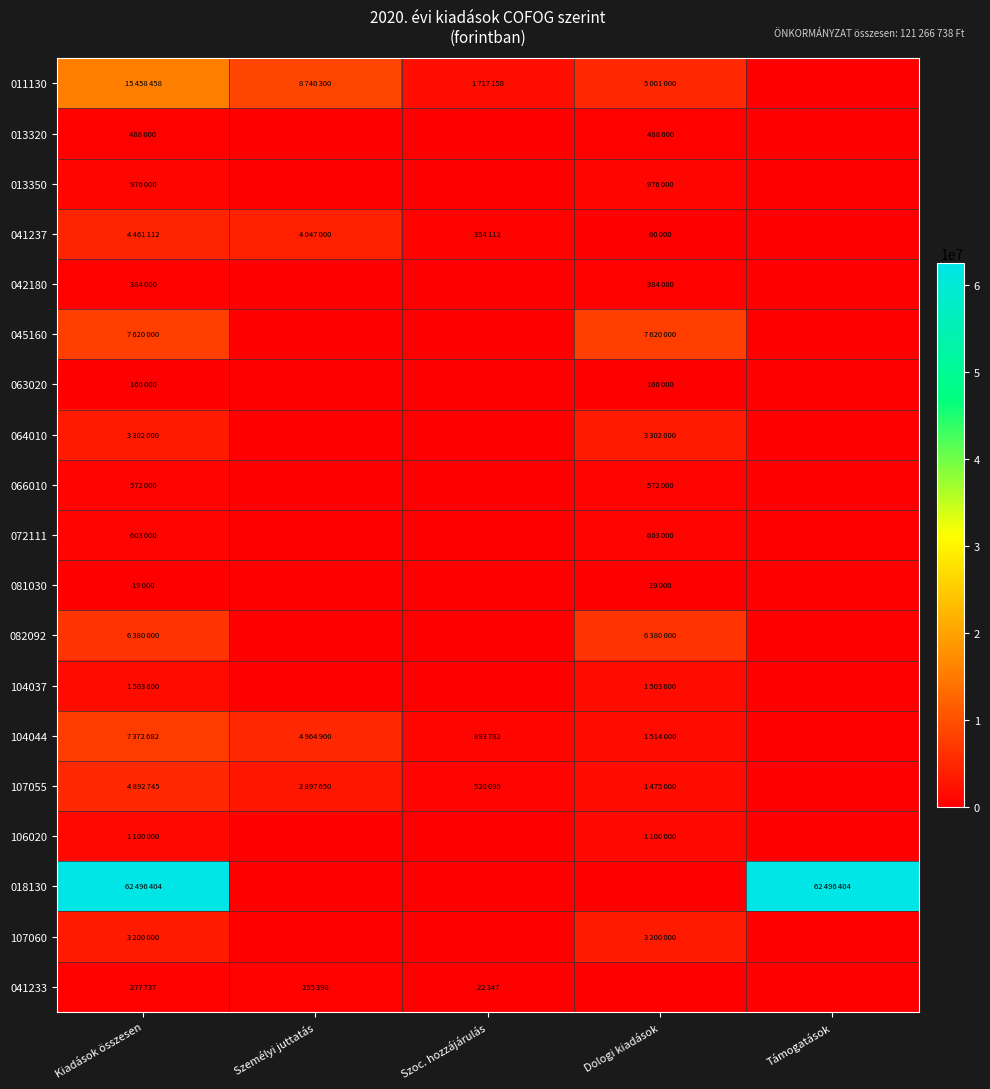

Reading left to right, what are all the values shown in this chart?

011130: Kiadások összesen=15458458	Személyi juttatás=8740300	Szoc. hozzájárulás=1717158	Dologi kiadások=5001000	Támogatások=0
013320: Kiadások összesen=488000	Személyi juttatás=0	Szoc. hozzájárulás=0	Dologi kiadások=488000	Támogatások=0
013350: Kiadások összesen=976000	Személyi juttatás=0	Szoc. hozzájárulás=0	Dologi kiadások=976000	Támogatások=0
041237: Kiadások összesen=4461112	Személyi juttatás=4047000	Szoc. hozzájárulás=354112	Dologi kiadások=60000	Támogatások=0
042180: Kiadások összesen=384000	Személyi juttatás=0	Szoc. hozzájárulás=0	Dologi kiadások=384000	Támogatások=0
045160: Kiadások összesen=7620000	Személyi juttatás=0	Szoc. hozzájárulás=0	Dologi kiadások=7620000	Támogatások=0
063020: Kiadások összesen=160000	Személyi juttatás=0	Szoc. hozzájárulás=0	Dologi kiadások=160000	Támogatások=0
064010: Kiadások összesen=3302000	Személyi juttatás=0	Szoc. hozzájárulás=0	Dologi kiadások=3302000	Támogatások=0
066010: Kiadások összesen=572000	Személyi juttatás=0	Szoc. hozzájárulás=0	Dologi kiadások=572000	Támogatások=0
072111: Kiadások összesen=603000	Személyi juttatás=0	Szoc. hozzájárulás=0	Dologi kiadások=603000	Támogatások=0
081030: Kiadások összesen=19000	Személyi juttatás=0	Szoc. hozzájárulás=0	Dologi kiadások=19000	Támogatások=0
082092: Kiadások összesen=6380000	Személyi juttatás=0	Szoc. hozzájárulás=0	Dologi kiadások=6380000	Támogatások=0
104037: Kiadások összesen=1503600	Személyi juttatás=0	Szoc. hozzájárulás=0	Dologi kiadások=1503600	Támogatások=0
104044: Kiadások összesen=7372682	Személyi juttatás=4964900	Szoc. hozzájárulás=893782	Dologi kiadások=1514000	Támogatások=0
107055: Kiadások összesen=4892745	Személyi juttatás=2897650	Szoc. hozzájárulás=520095	Dologi kiadások=1475000	Támogatások=0
106020: Kiadások összesen=1100000	Személyi juttatás=0	Szoc. hozzájárulás=0	Dologi kiadások=1100000	Támogatások=0
018130: Kiadások összesen=62496404	Személyi juttatás=0	Szoc. hozzájárulás=0	Dologi kiadások=0	Támogatások=62496404
107060: Kiadások összesen=3200000	Személyi juttatás=0	Szoc. hozzájárulás=0	Dologi kiadások=3200000	Támogatások=0
041233: Kiadások összesen=277737	Személyi juttatás=255390	Szoc. hozzájárulás=22347	Dologi kiadások=0	Támogatások=0